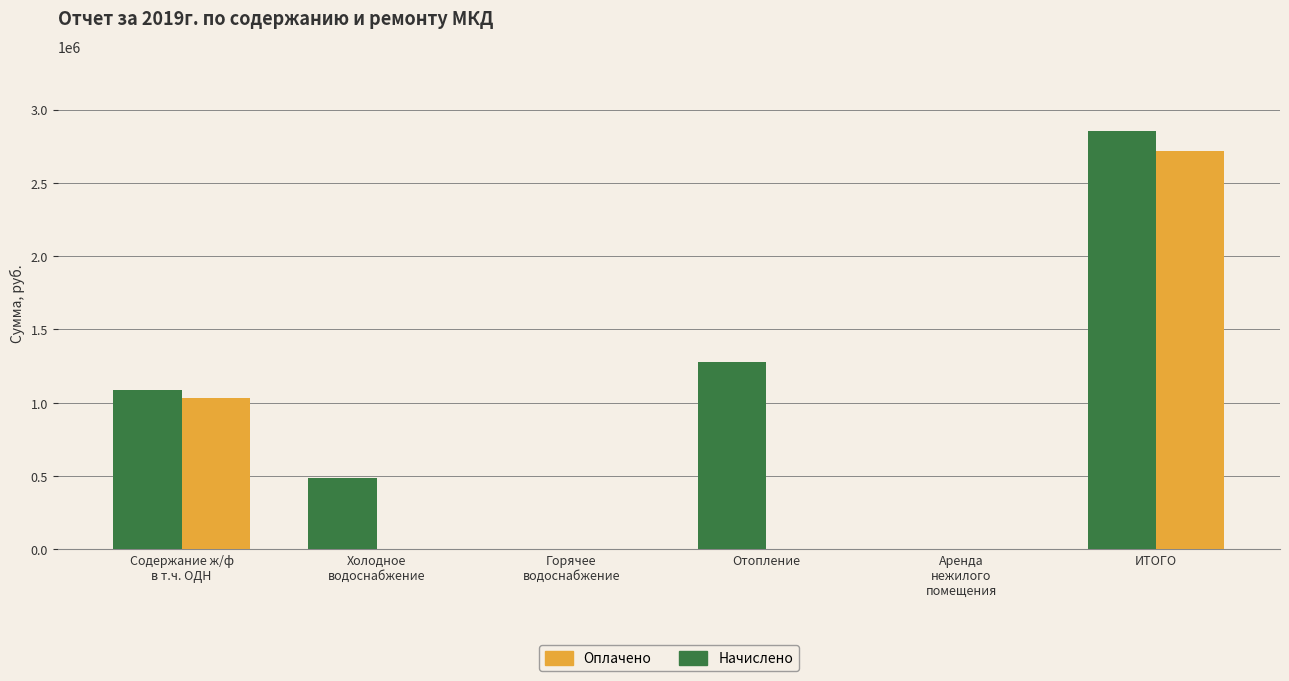

What is the approximate value of Начислено at Холодное
водоснабжение?

487158.4